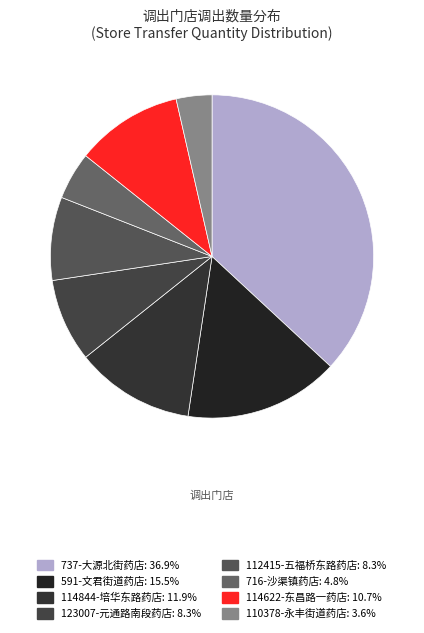

Count the number of slices in the pie.

8